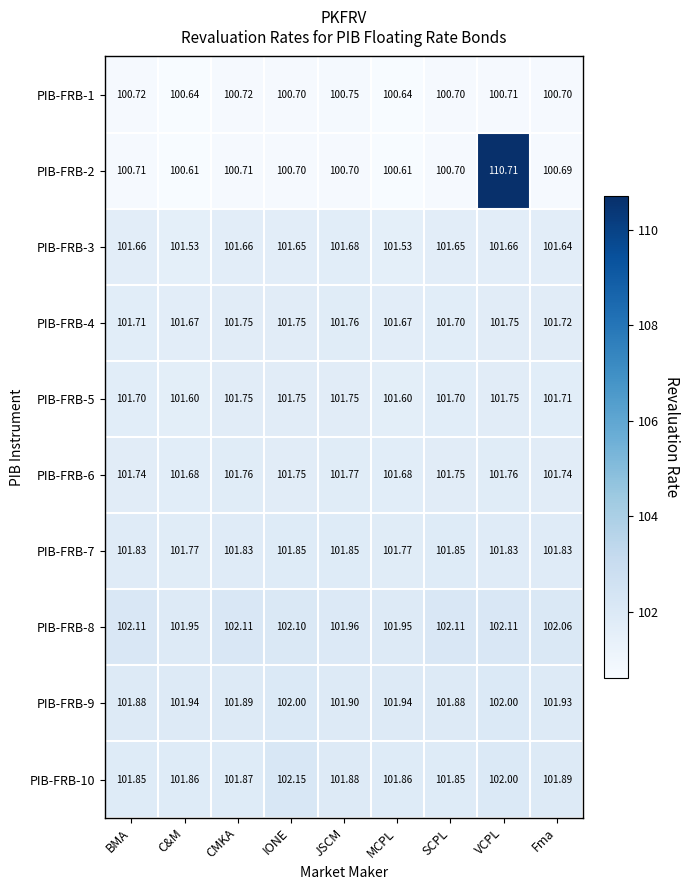

Which series has the largest range (max minus min)?

PIB-FRB-2